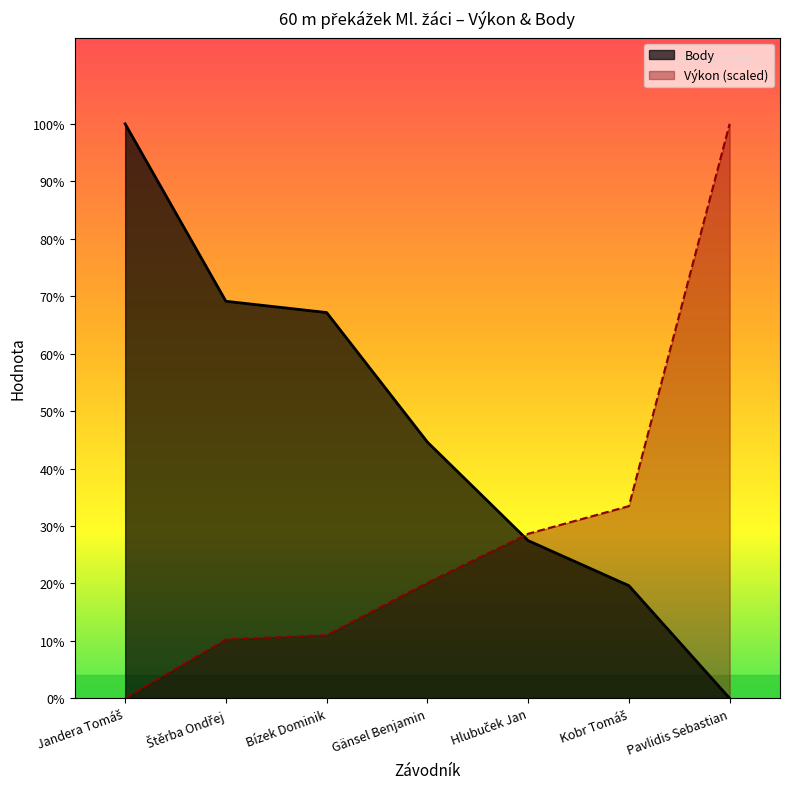

How many lines are shown in the chart?

2